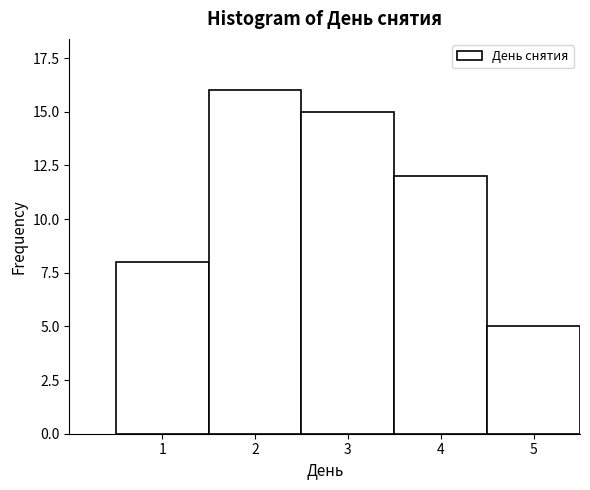

Reading right to left, transcribe all the data shown in this chart.

5=5	4=12	3=15	2=16	1=8